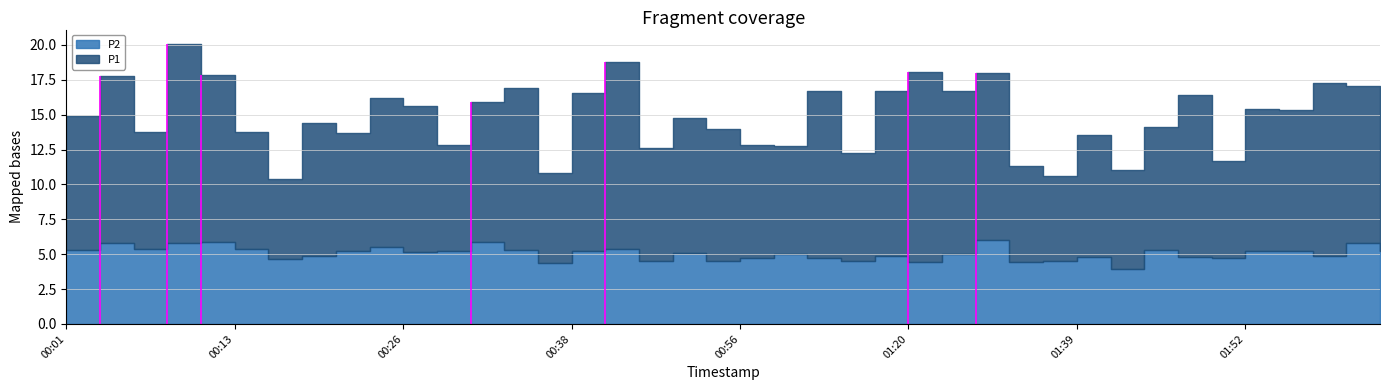

How many lines are shown in the chart?

2